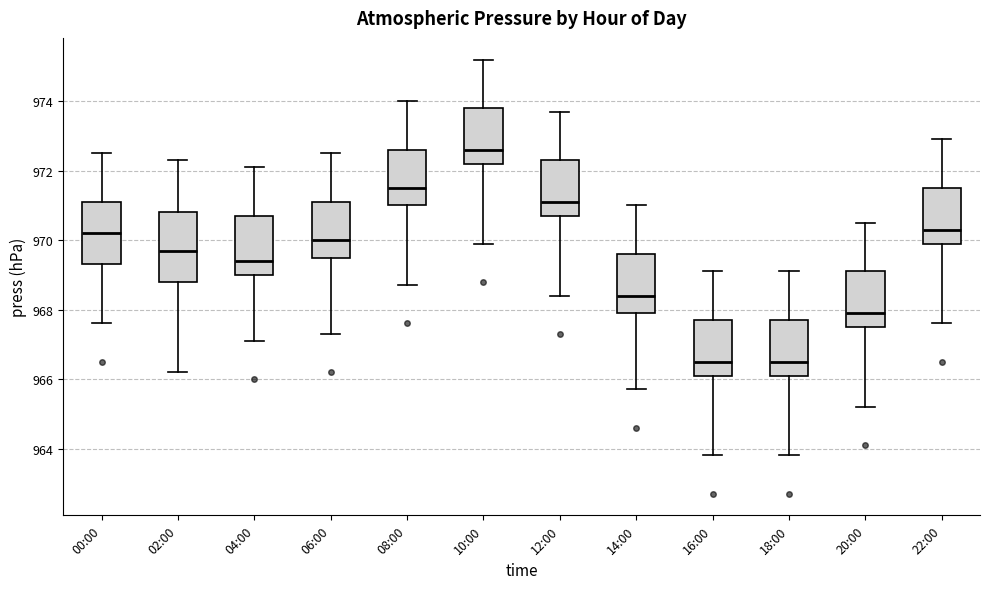

Reading left to right, read every box against the y-axis: the position of its median line, the range the box covers, and the ends of its whiskers. The values are not printed on the chart, so give them approximately, as read against the axis.

00:00: median 970.2, box 969.4 to 971.2, whiskers 967.6 to 972.6
02:00: median 969.8, box 968.8 to 970.8, whiskers 966.2 to 972.4
04:00: median 969.4, box 969.0 to 970.8, whiskers 967.2 to 972.2
06:00: median 970.0, box 969.6 to 971.2, whiskers 967.4 to 972.6
08:00: median 971.6, box 971.0 to 972.6, whiskers 968.8 to 974.0
10:00: median 972.6, box 972.2 to 973.8, whiskers 970.0 to 975.2
12:00: median 971.2, box 970.8 to 972.4, whiskers 968.4 to 973.8
14:00: median 968.4, box 968.0 to 969.6, whiskers 965.8 to 971.0
16:00: median 966.6, box 966.2 to 967.8, whiskers 963.8 to 969.2
18:00: median 966.6, box 966.2 to 967.8, whiskers 963.8 to 969.2
20:00: median 968.0, box 967.6 to 969.2, whiskers 965.2 to 970.6
22:00: median 970.4, box 970.0 to 971.6, whiskers 967.6 to 973.0